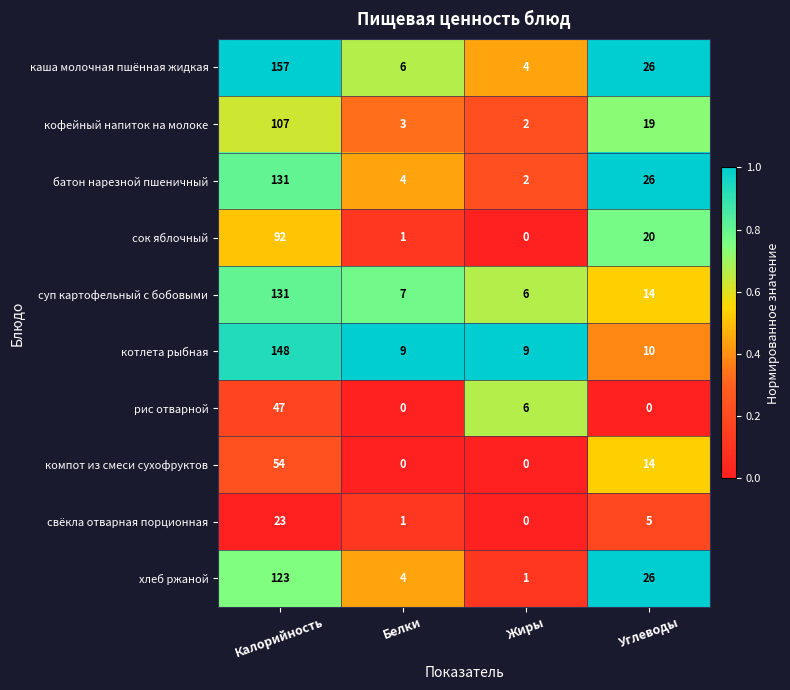

Which series has the largest range (max minus min)?

каша молочная пшённая жидкая